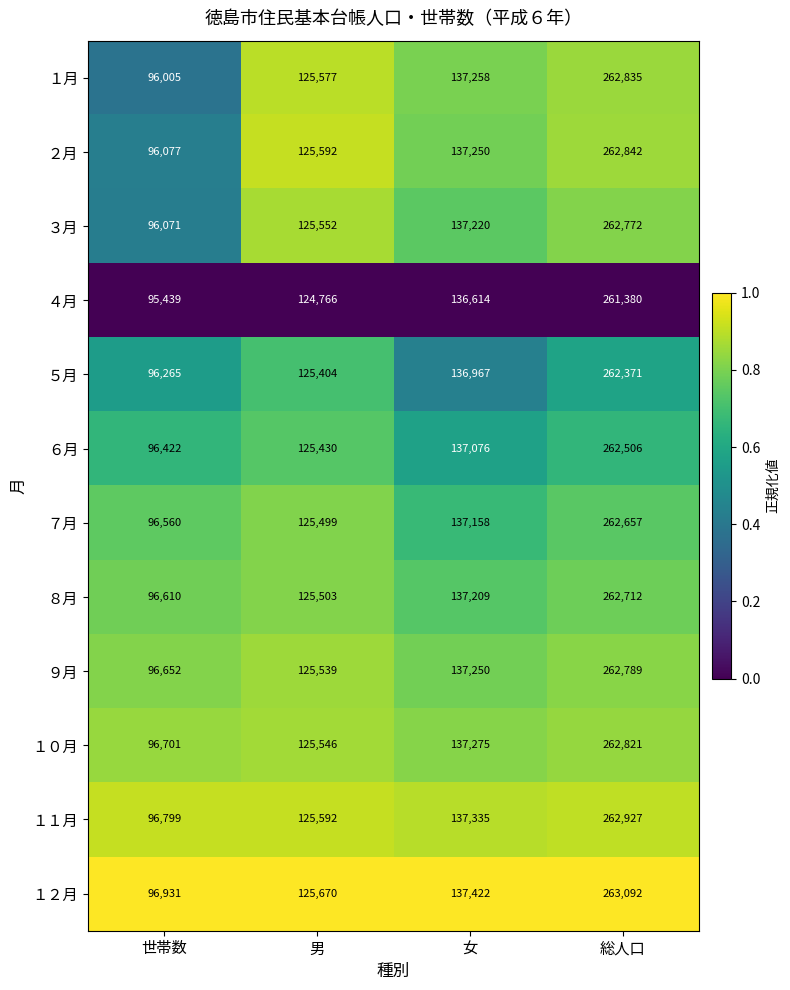

The value of ４月 at 世帯数 is 153918. True or false?

False